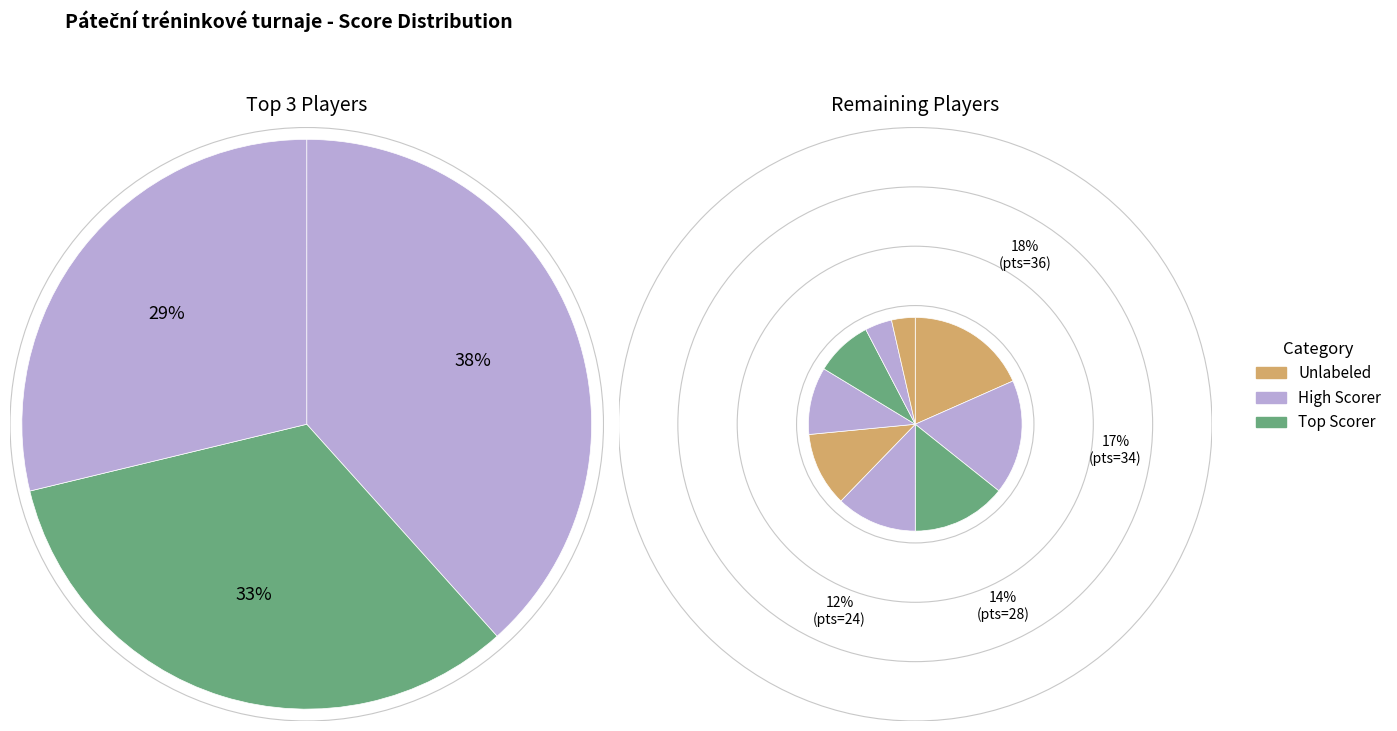

What is the smallest slice in the pie chart?

Mráček Daniel